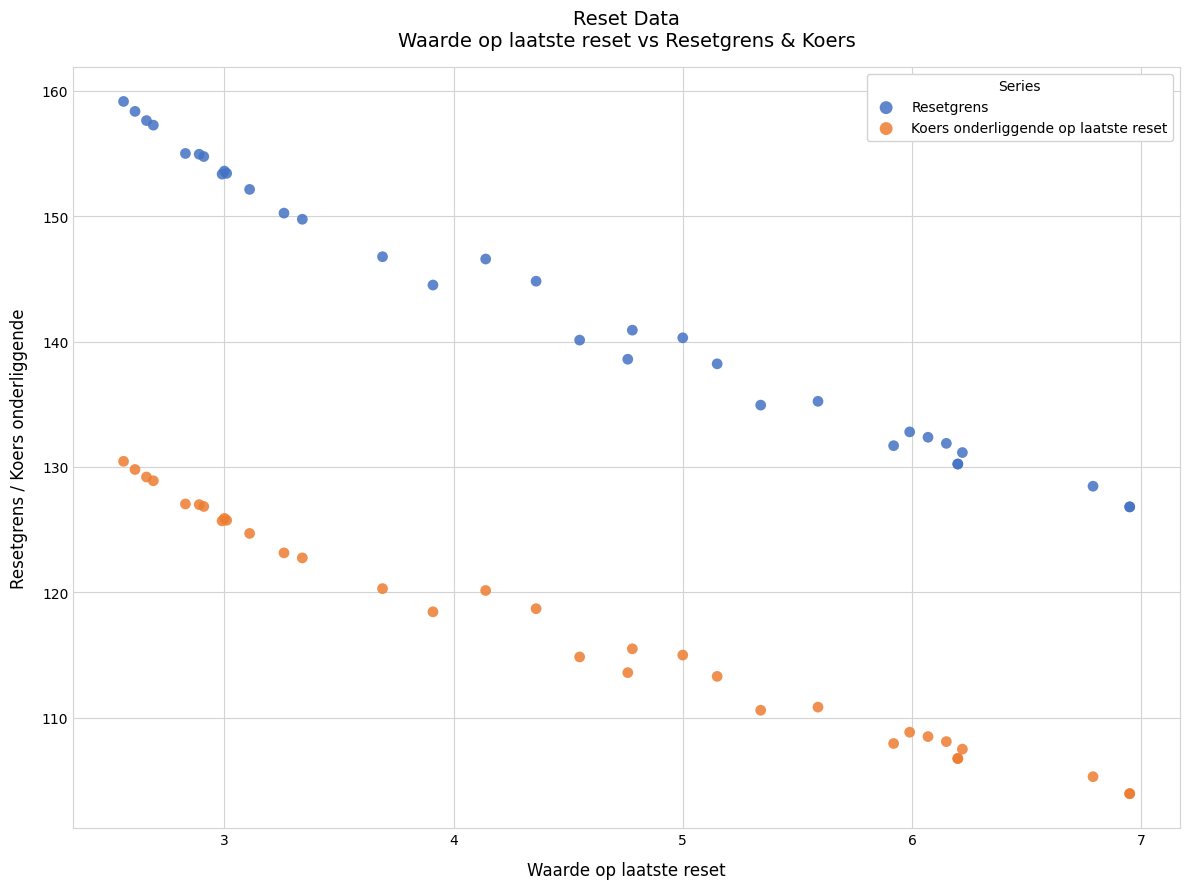

Which series reaches the minimum Y coordinate?

Koers onderliggende op laatste reset